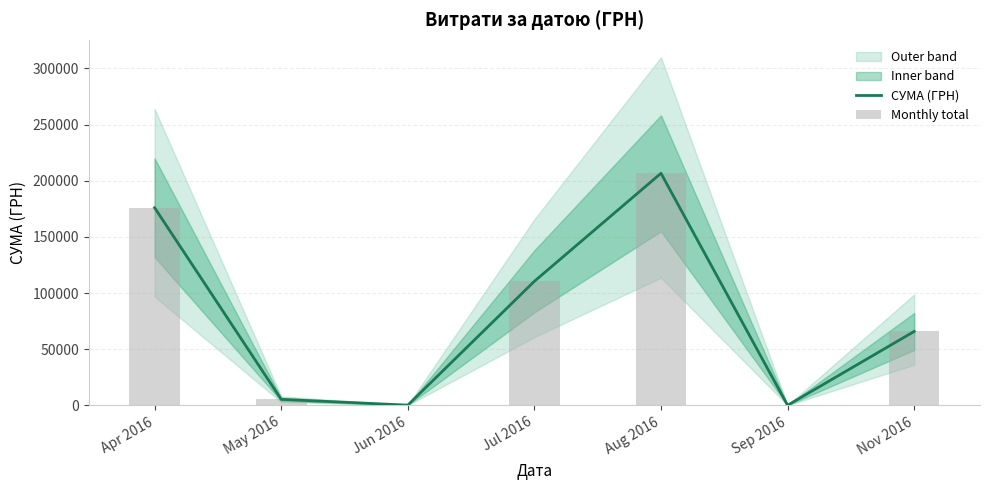

Reading right to left, what are all the values shown in this chart?

СУМА (ГРН): Nov 2016=65790.6	Sep 2016=84.5	Aug 2016=206631.6	Jul 2016=110467.3	Jun 2016=176.0	May 2016=5328.0	Apr 2016=175966.3
Monthly total: Nov 2016=65790.6	Sep 2016=84.5	Aug 2016=206631.6	Jul 2016=110467.3	Jun 2016=176.0	May 2016=5328.0	Apr 2016=175966.3